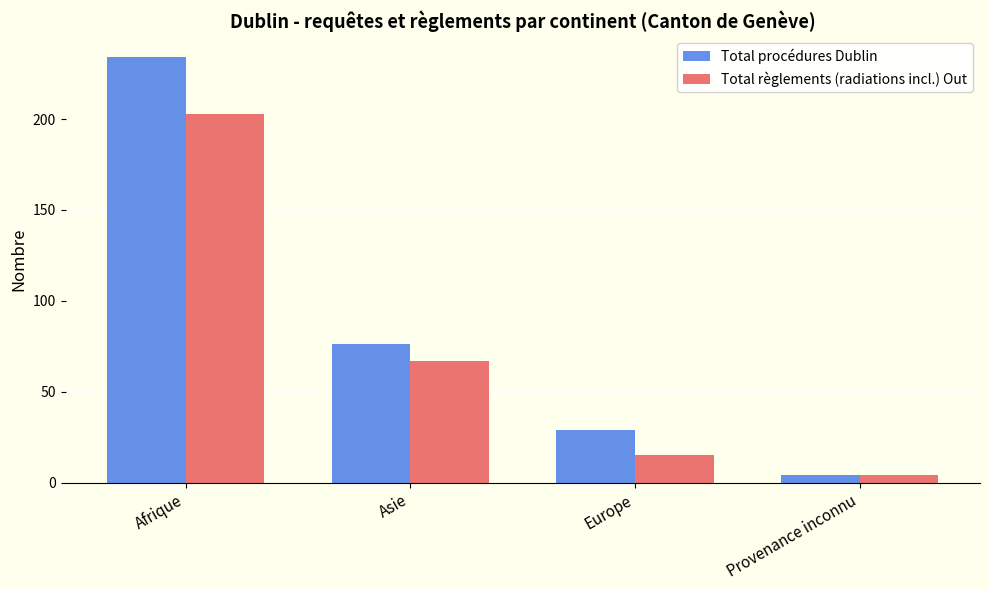

Are the bars grouped side by side (vs. stacked)?

Yes